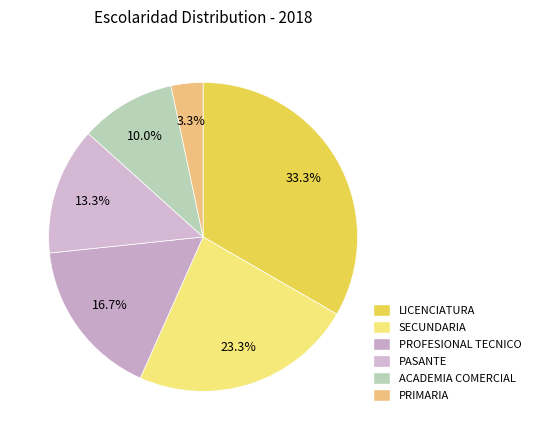

What is the change in value from ACADEMIA COMERCIAL to PRIMARIA?

-2